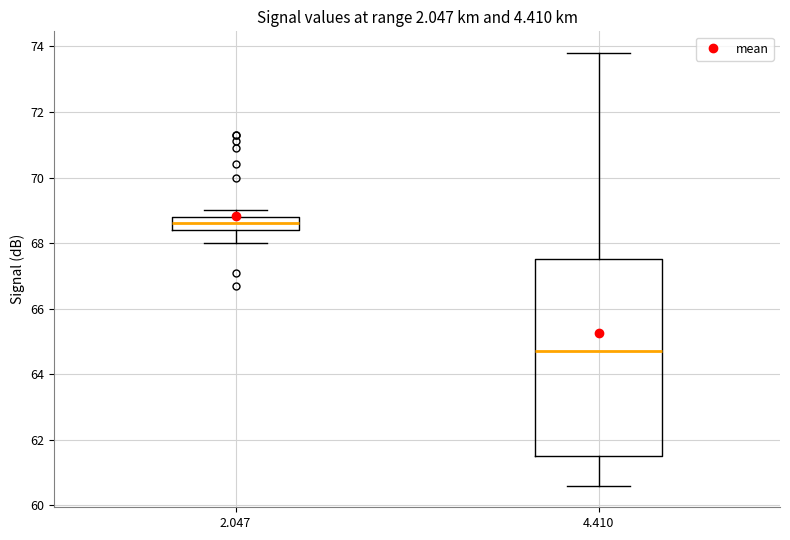

Which box has the lowest median line?

4.410